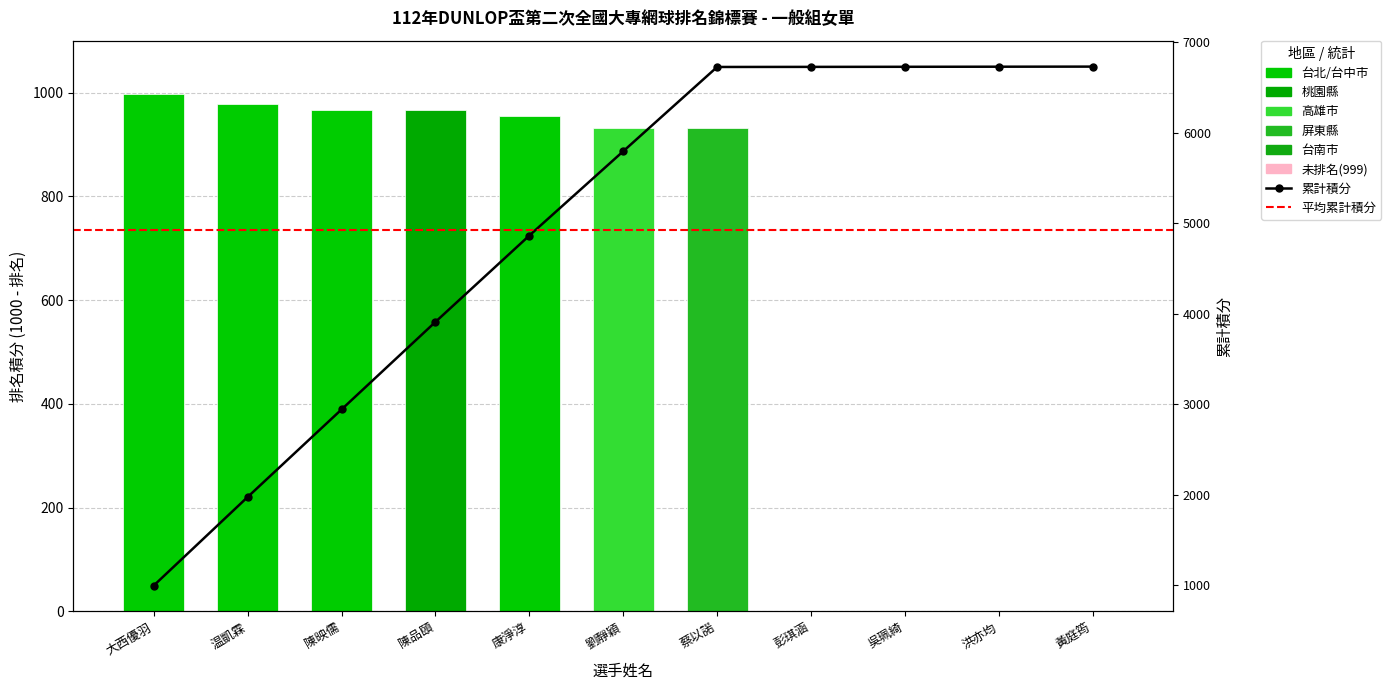

What is the difference between the values at 大西優羽 and 陳映儒?

31